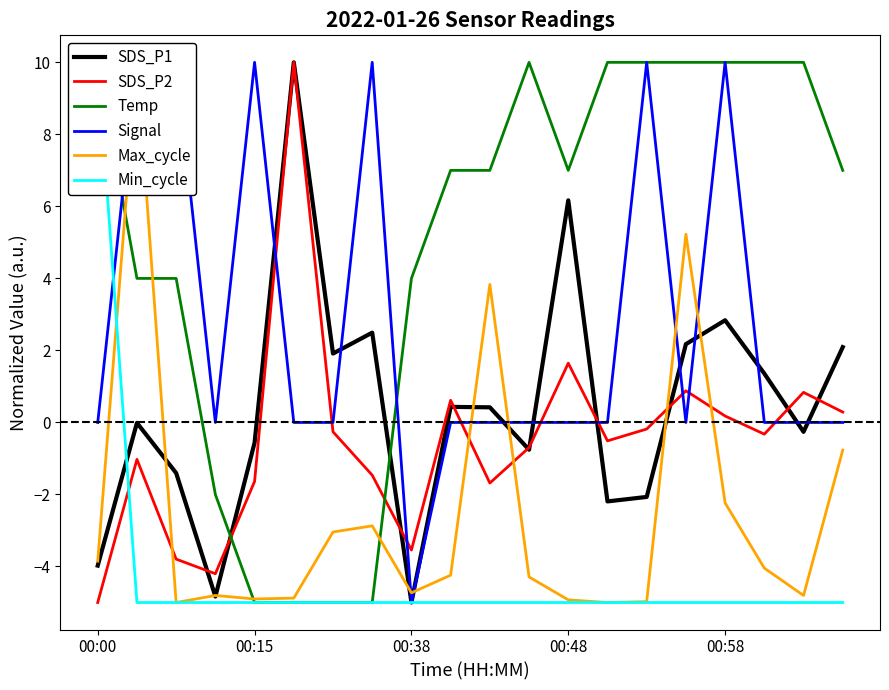

What is the greatest value displayed?

10.0